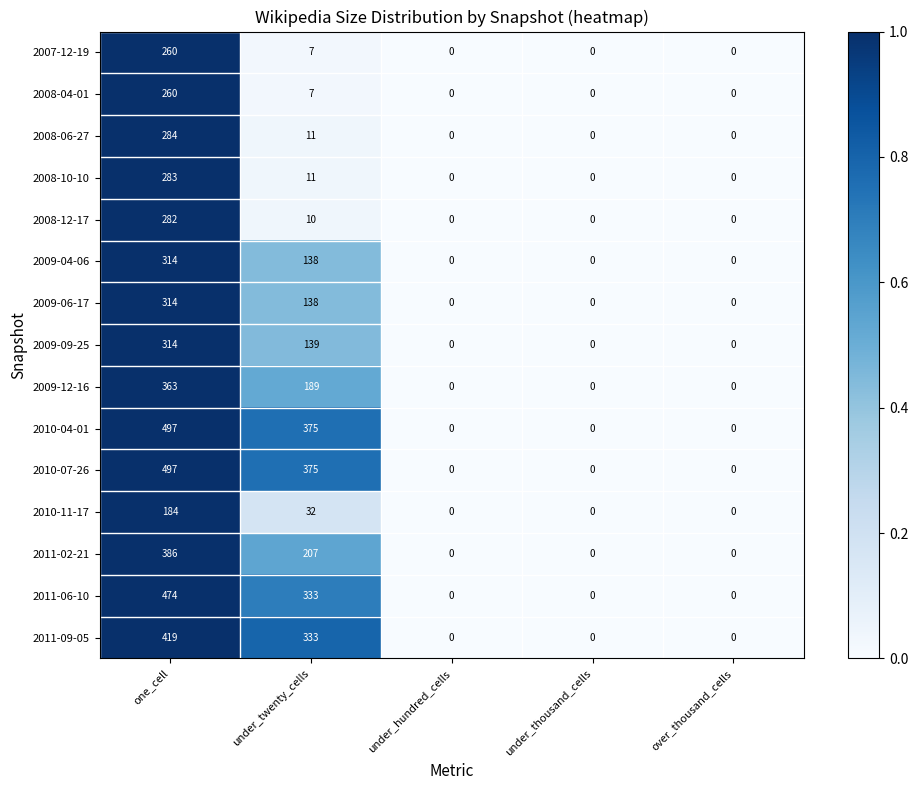

Which category has the highest value across all series?

one_cell